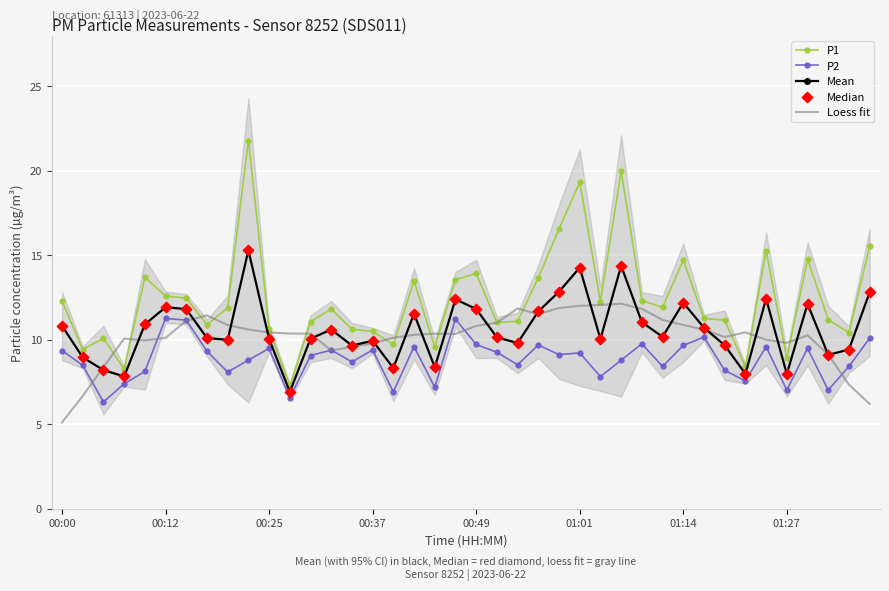

Which series has the largest Y range (max minus min)?

P1